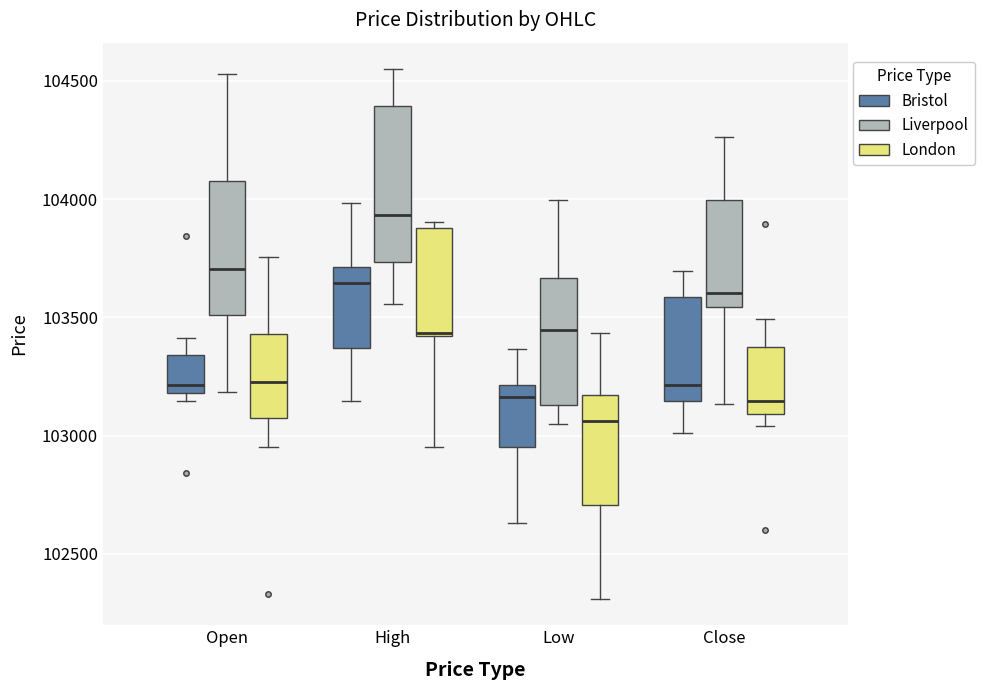

Which box's median line is the lowest?

Low (London)